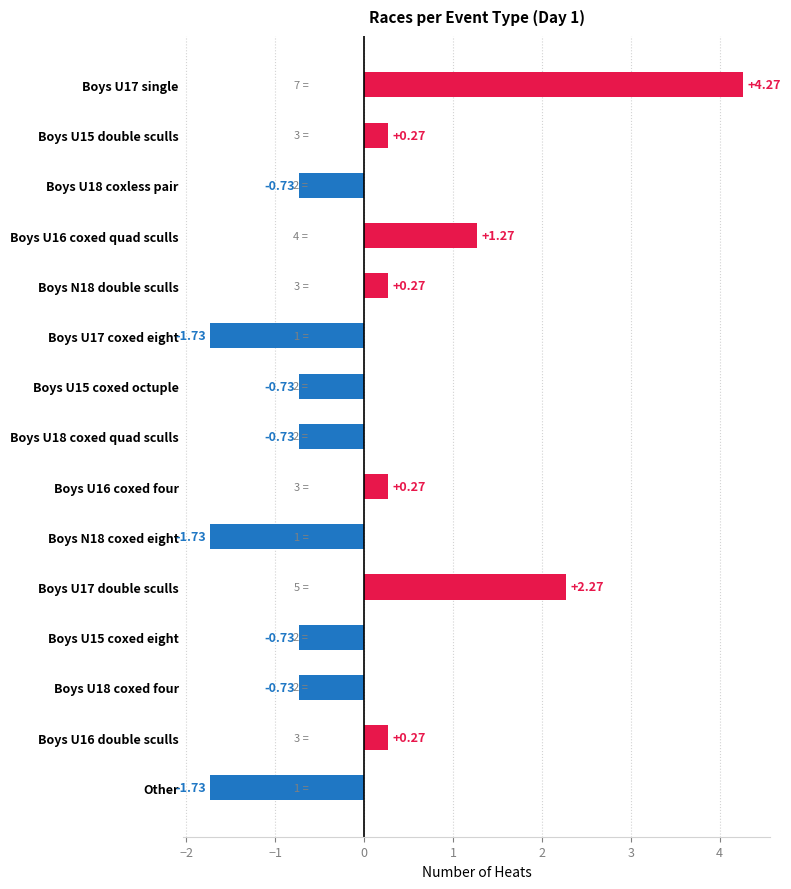

What is the difference between the maximum and minimum values?

6.0